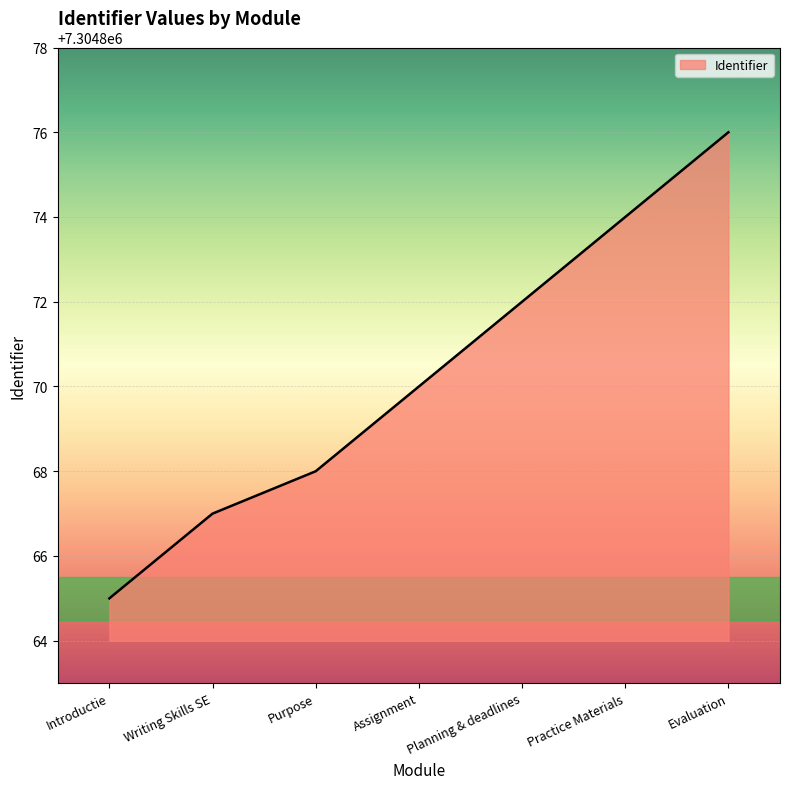

What is the difference between the maximum and minimum values?

11